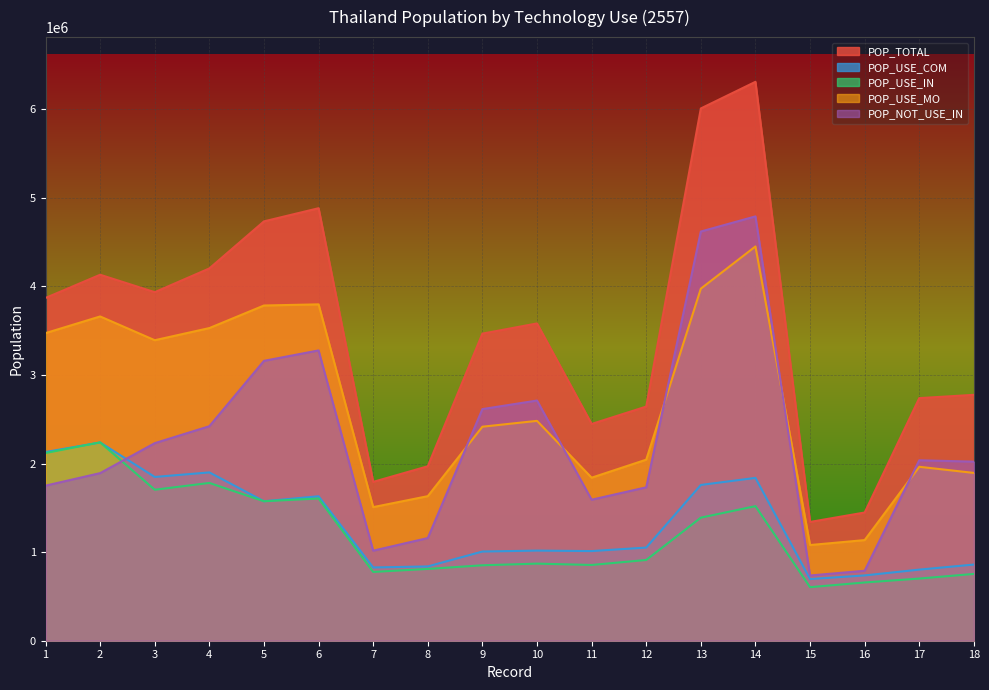

How many series are shown in this chart?

5